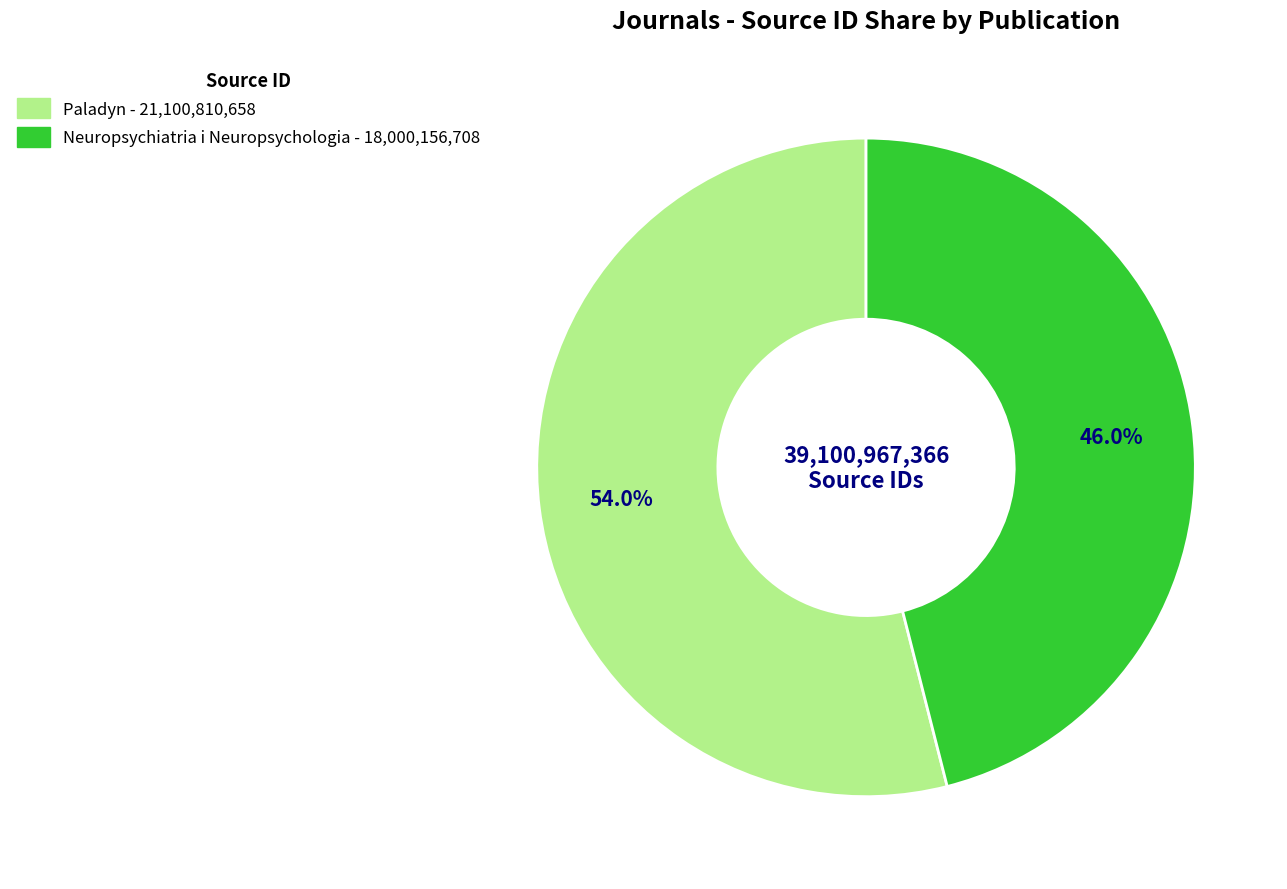

How many slices are in this pie chart?

2